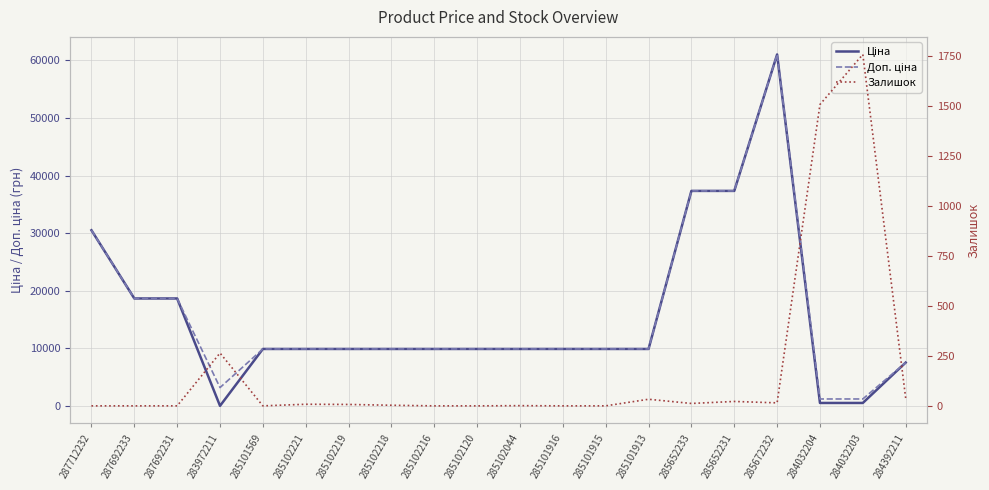

Which category has the lowest value across all series?

287712232